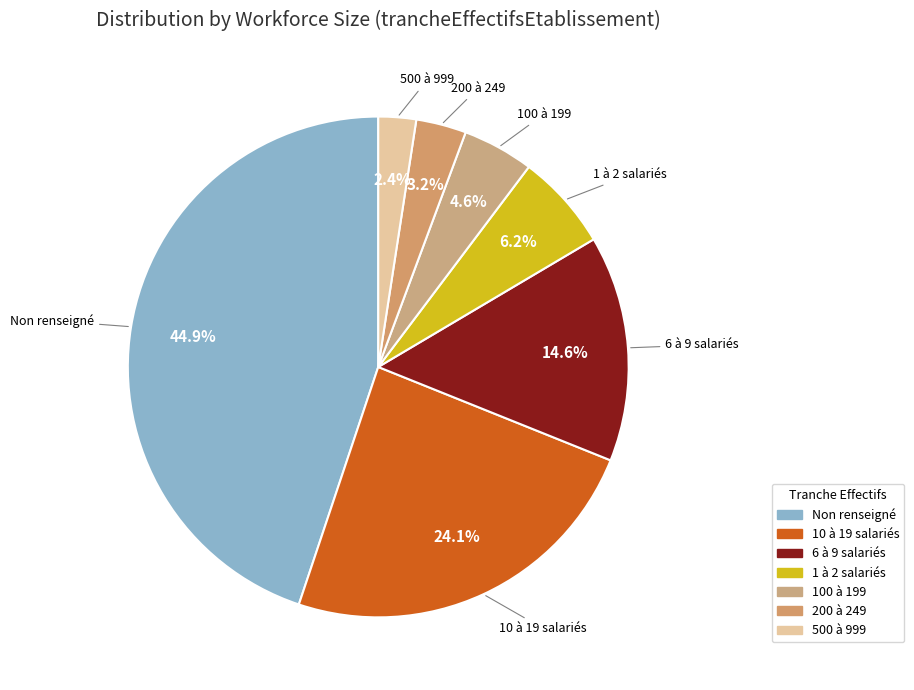

Count the number of slices in the pie.

7